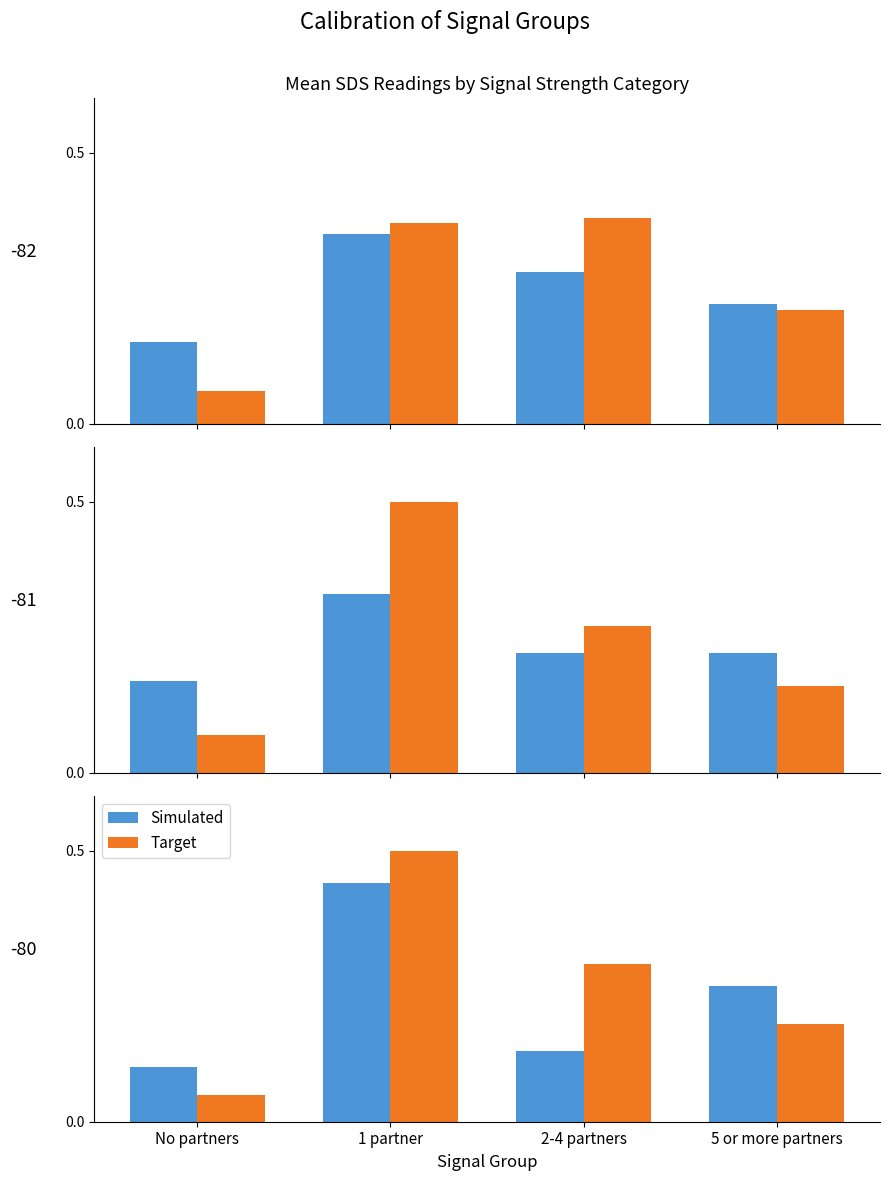

Rank the series by their average value, from lowest to highest.

Simulated, Target